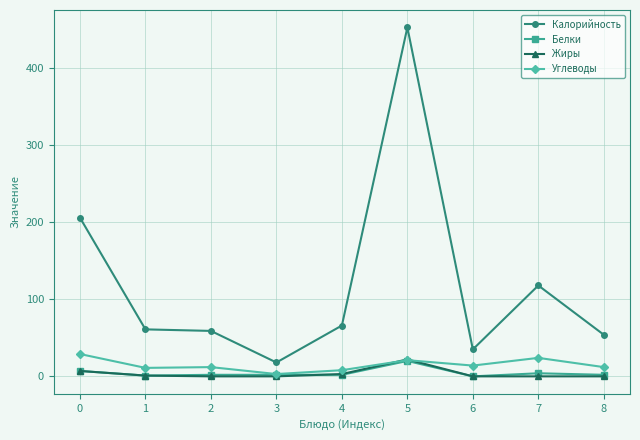

Read the Калорийность value at 1.

61